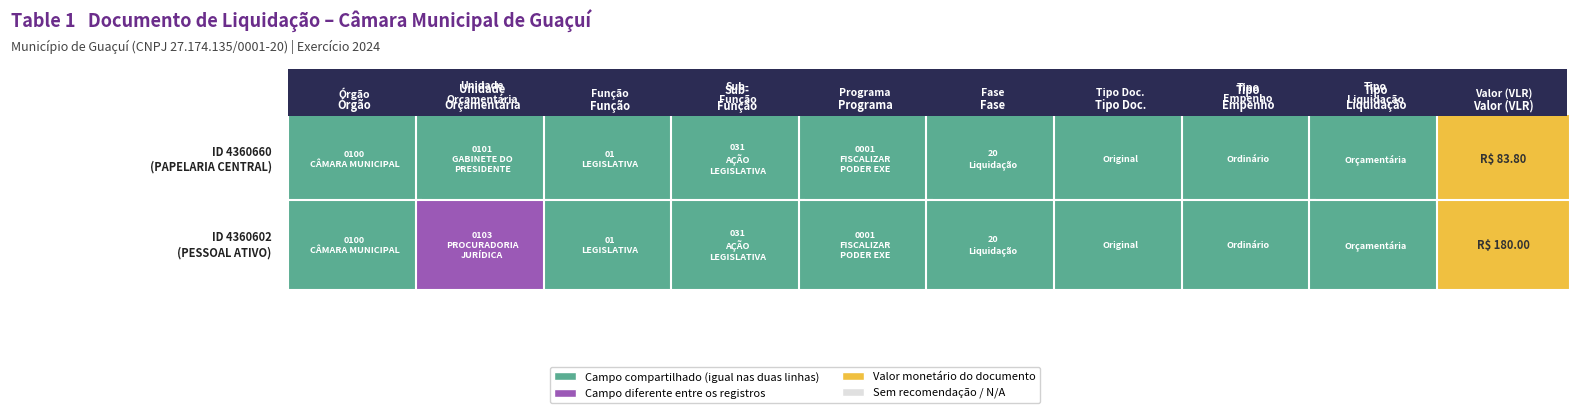

Reading left to right, what are all the values shown in this chart?

83.8	180.0